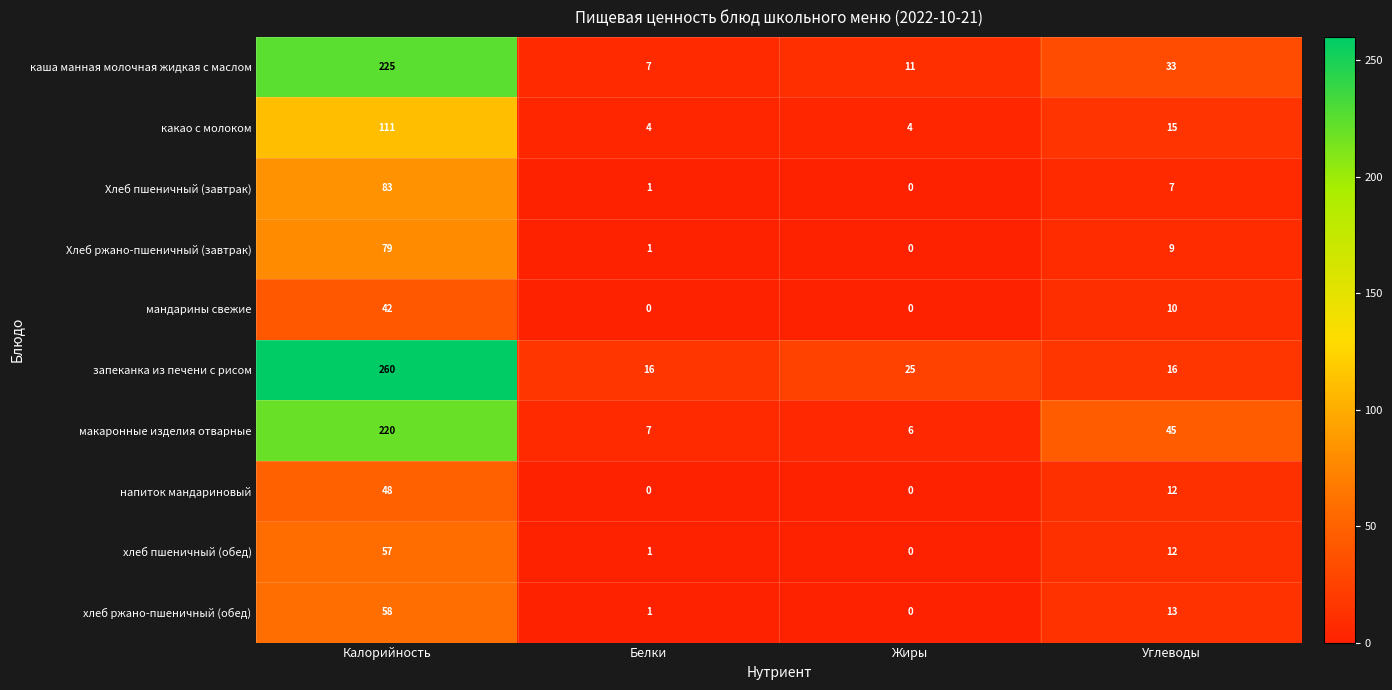

List the series in order of their peak value, highest first.

запеканка из печени с рисом, каша манная молочная жидкая с маслом, макаронные изделия отварные, какао с молоком, Хлеб пшеничный (завтрак), Хлеб ржано-пшеничный (завтрак), хлеб ржано-пшеничный (обед), хлеб пшеничный (обед), напиток мандариновый, мандарины свежие